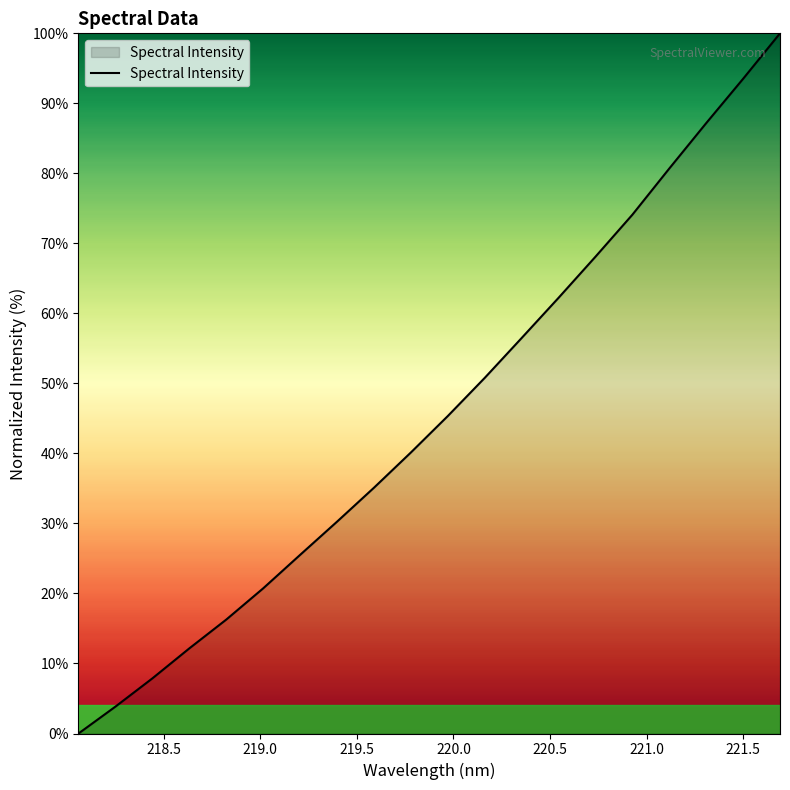

What is the greatest value displayed?

100.0